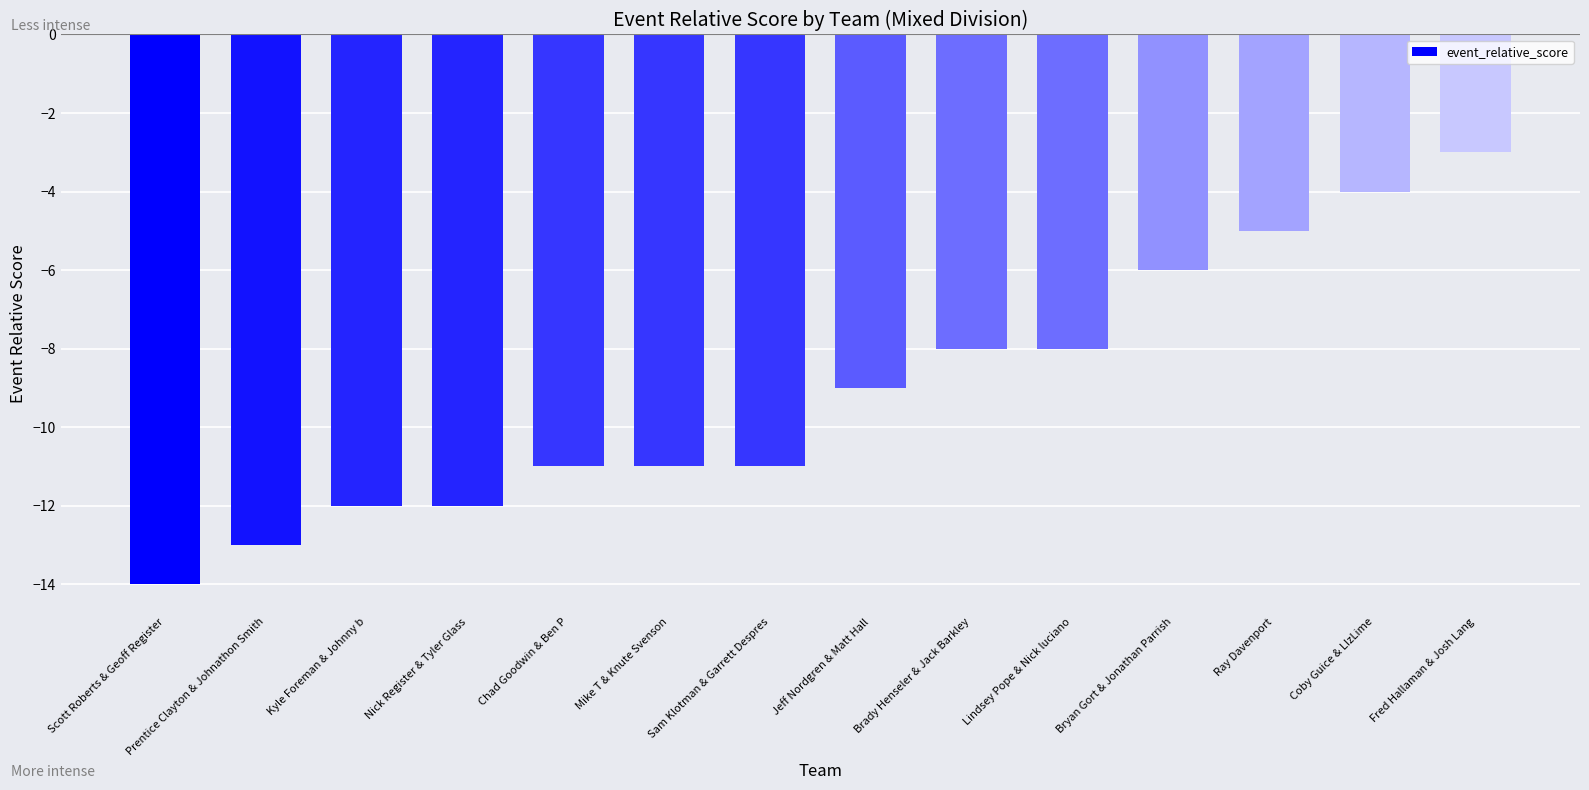

Count the number of data series in this chart.

1